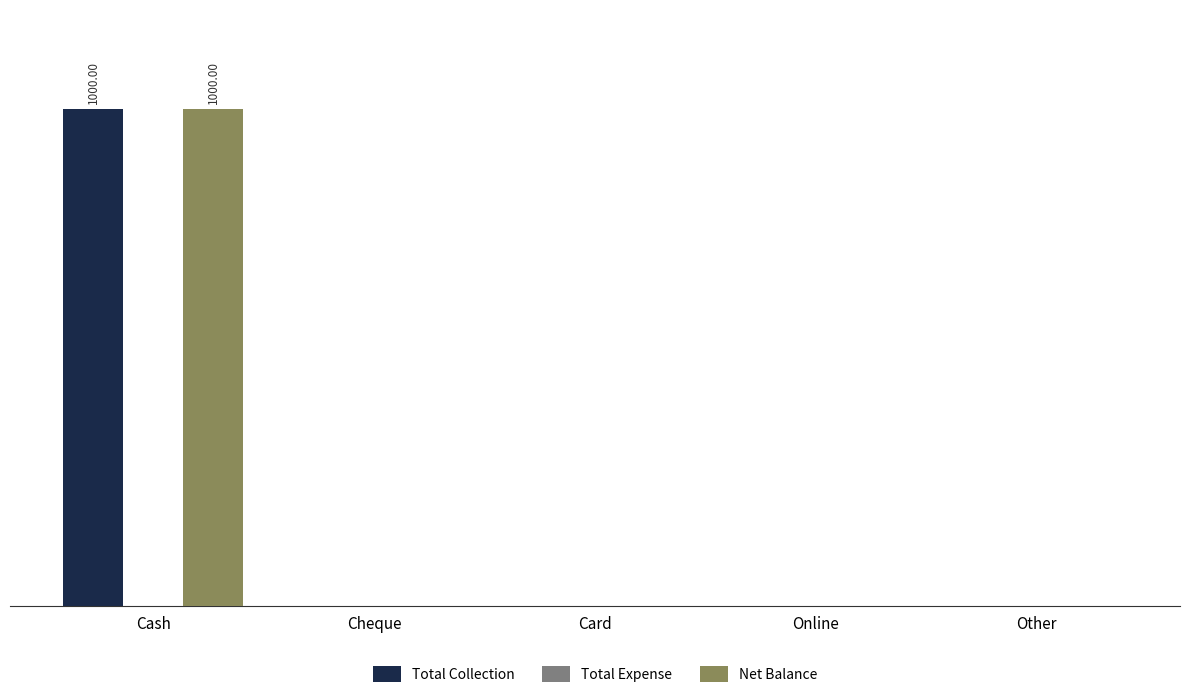

Which category has the lowest value in the Total Collection series?

Cheque